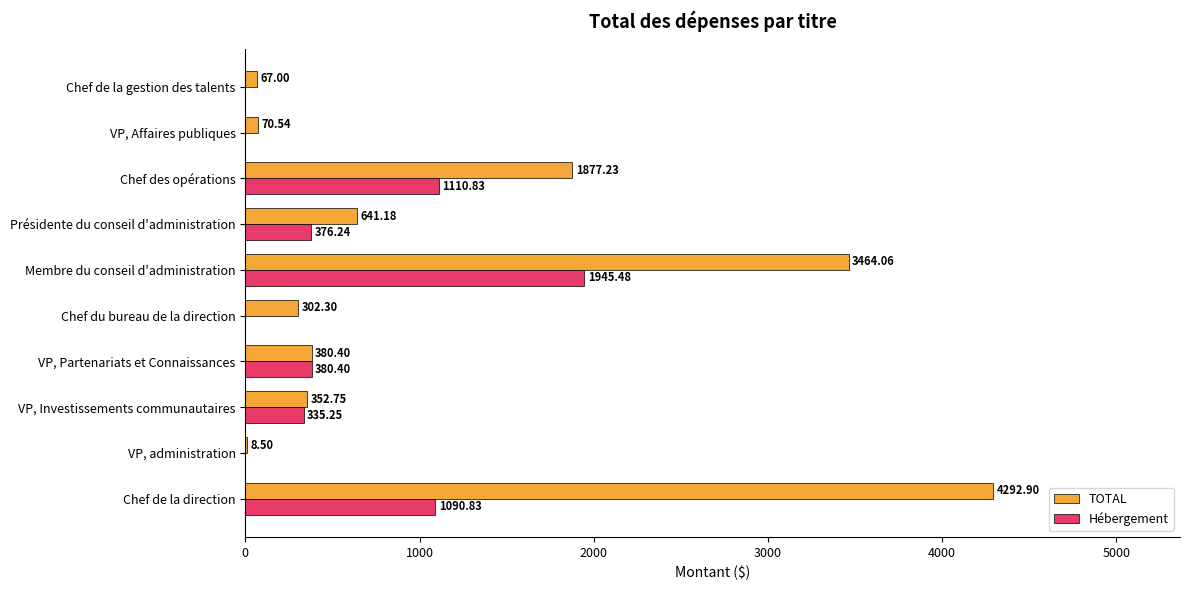

Is the value of TOTAL at Chef de la direction greater than the value of Hébergement at VP, Investissements communautaires?

Yes